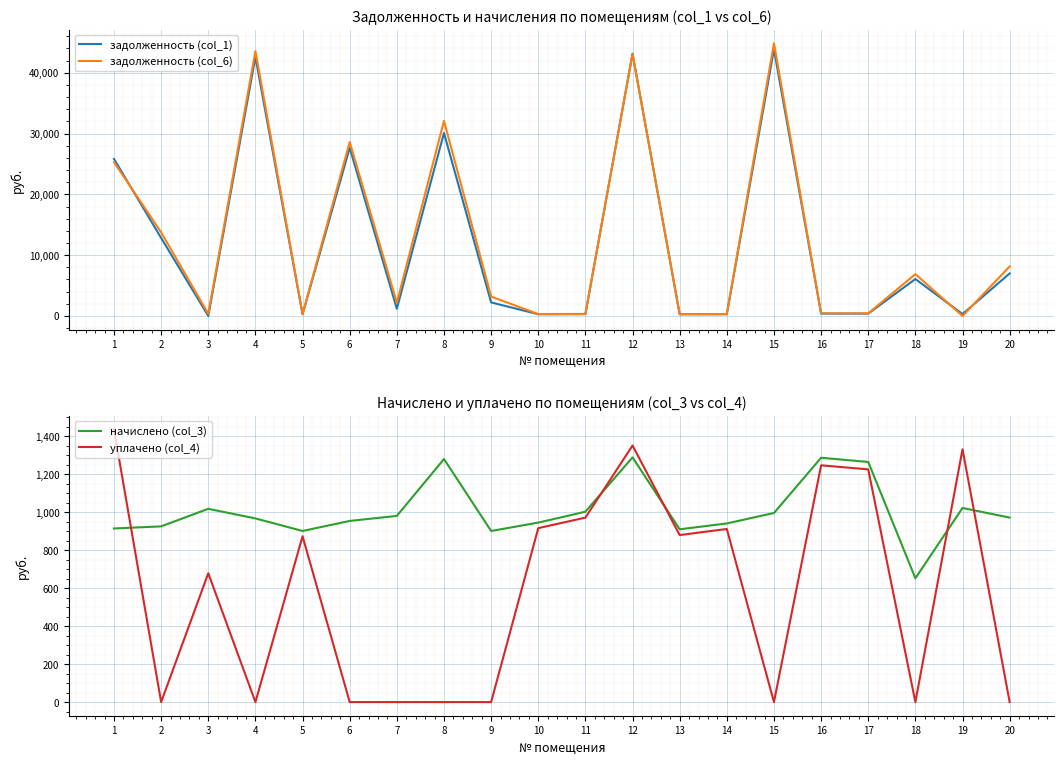

How many data points in задолженность (col_6) are less than 3184?

10